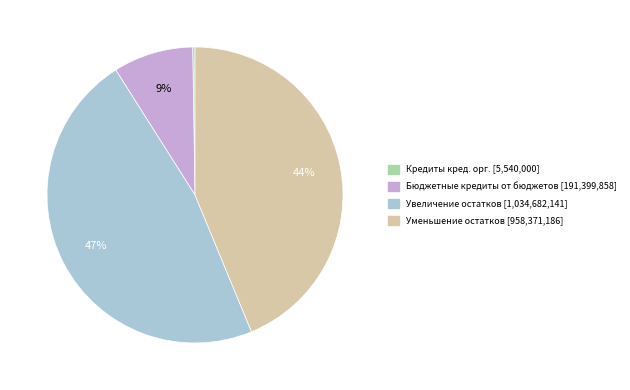

The Бюджетные кредиты от бюджетов [191,399,858] slice represents 9% of the pie. True or false?

True